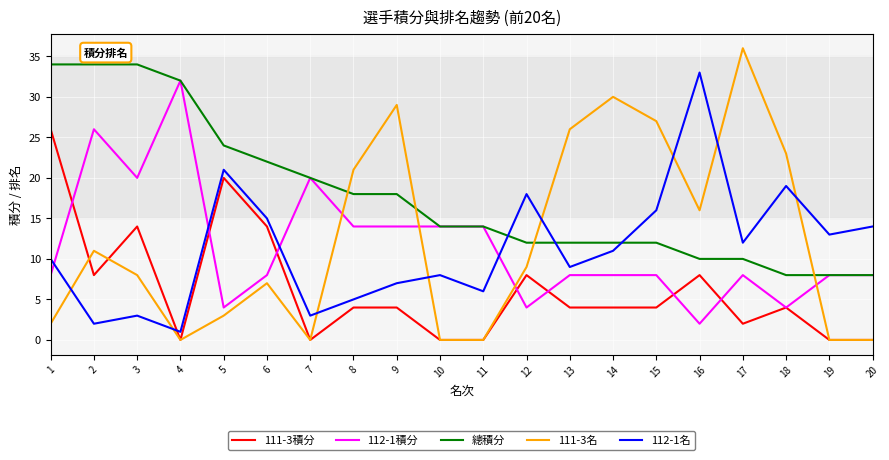

At 1, list the series in order from smallest to largest.

111-3名, 112-1積分, 112-1名, 111-3積分, 總積分